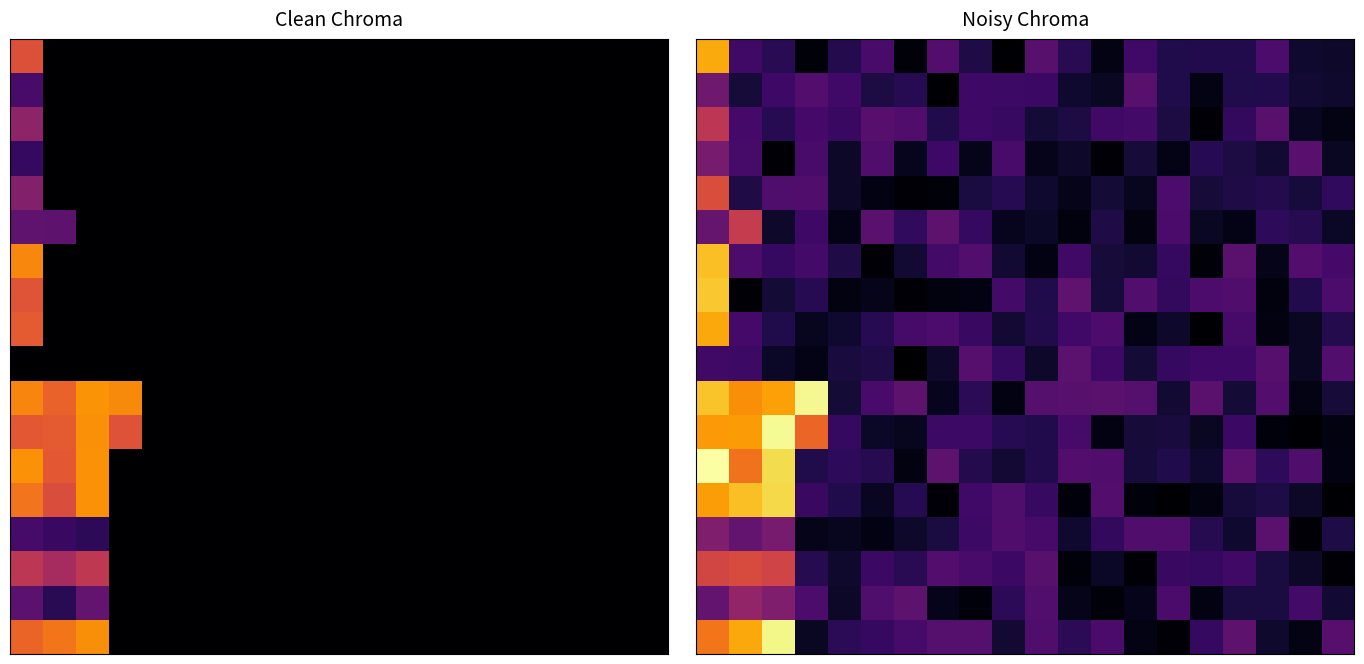

What is the total value across all series at 15?

1.9